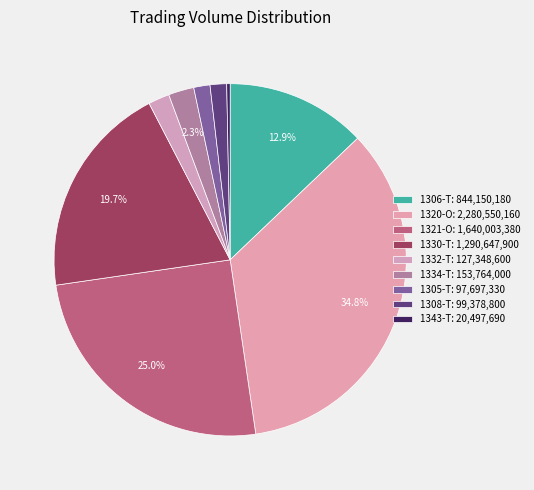

The 1308-T slice represents 2% of the pie. True or false?

True